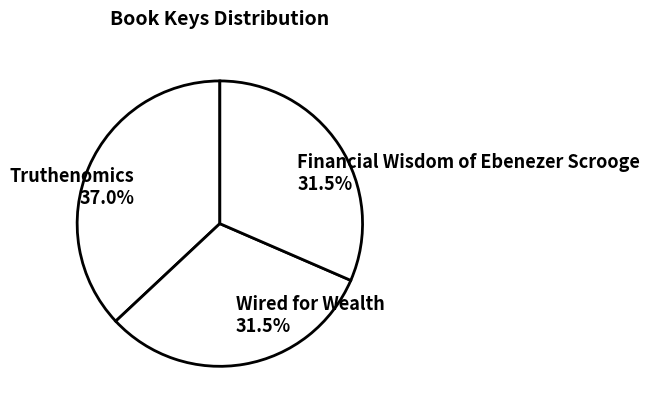

True or false: Truthenomics accounts for 44% of the total.

False